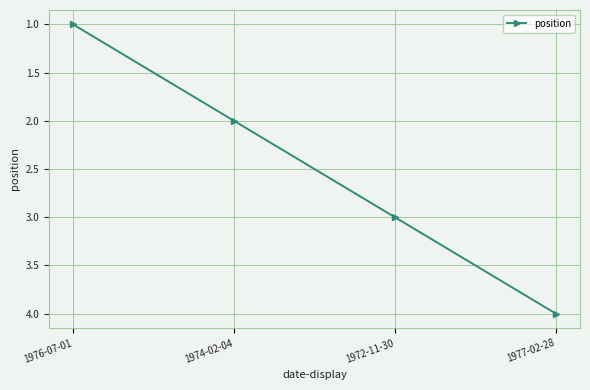

How many values are between 2 and 4?

3